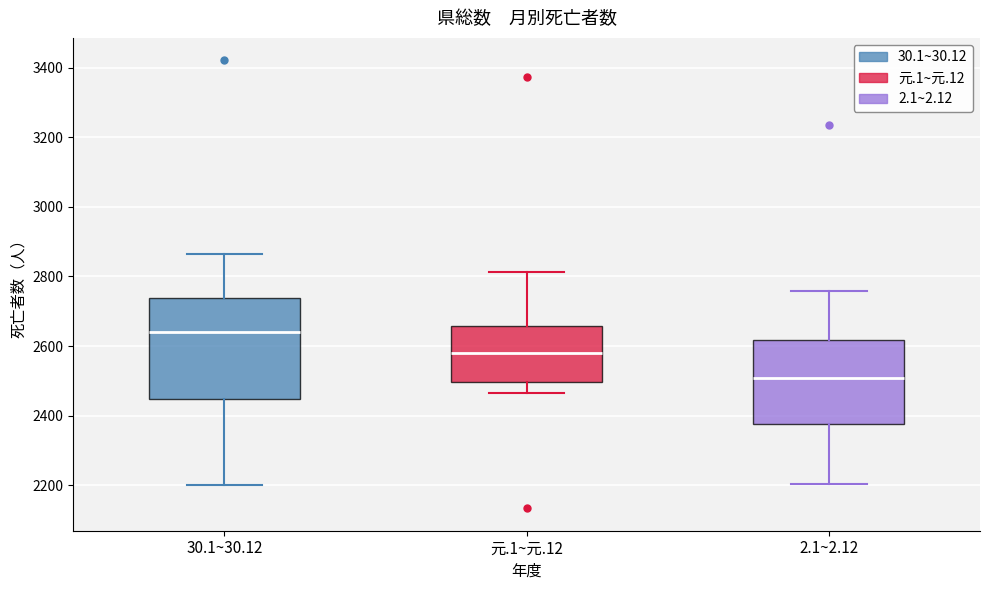

Which box's median line is the highest?

30.1~30.12